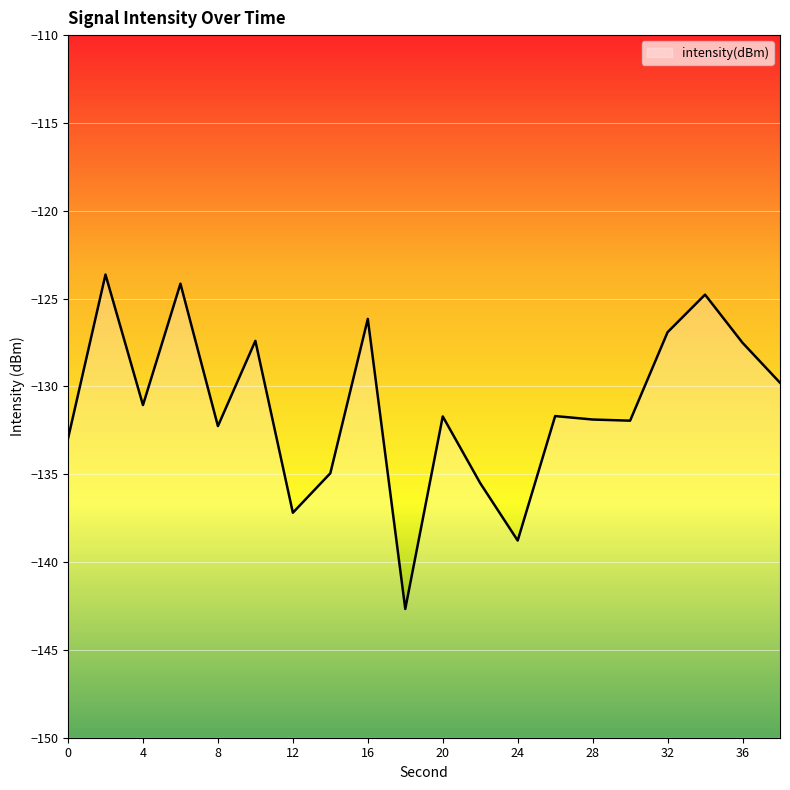

At which label does the data first exceed -131?

2